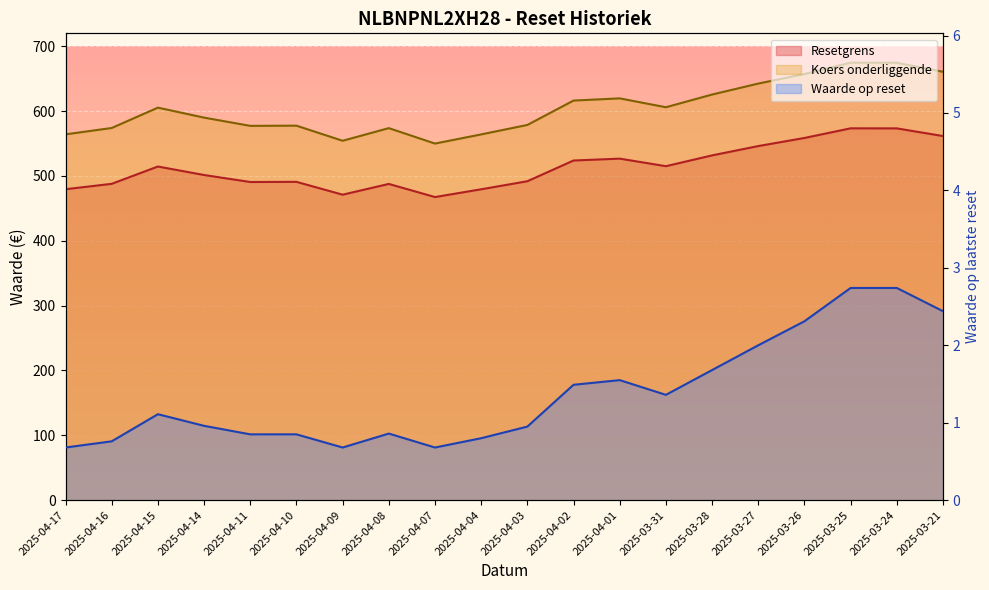

At which label does Resetgrens reach its peak?

2025-03-25